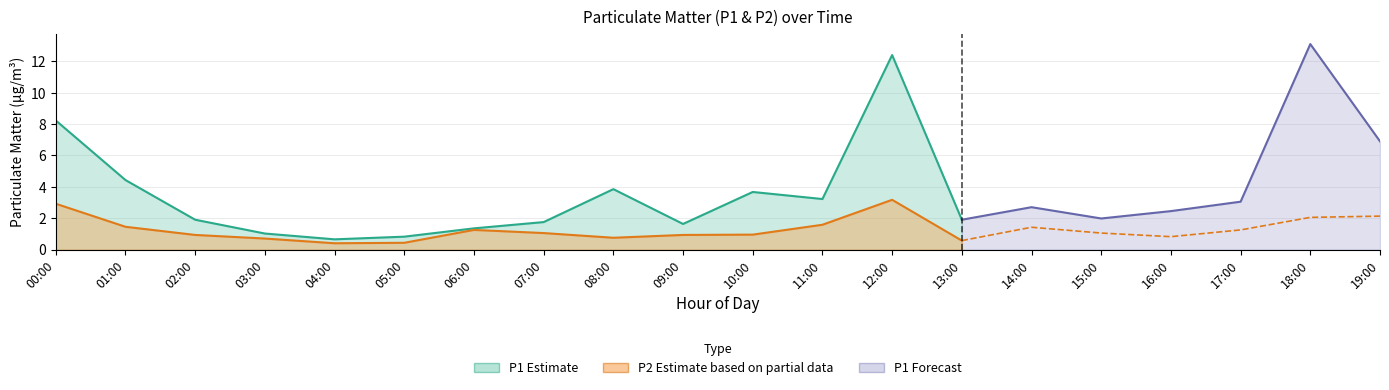

Read the P2 value at 16:00.

0.8